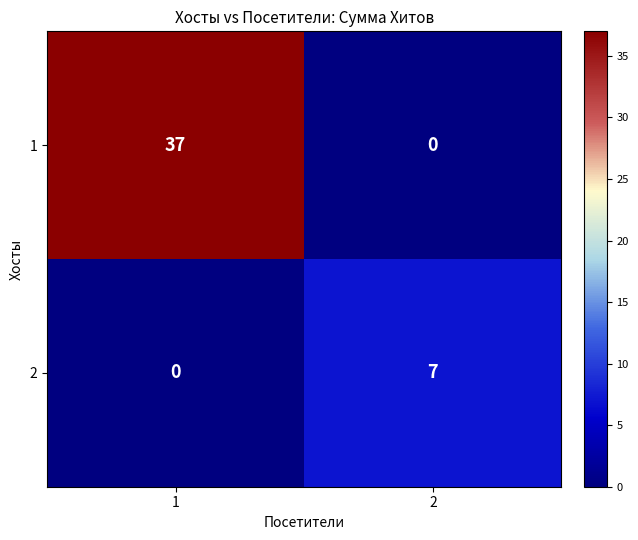

List the series in order of their overall mean, lowest first.

2, 1